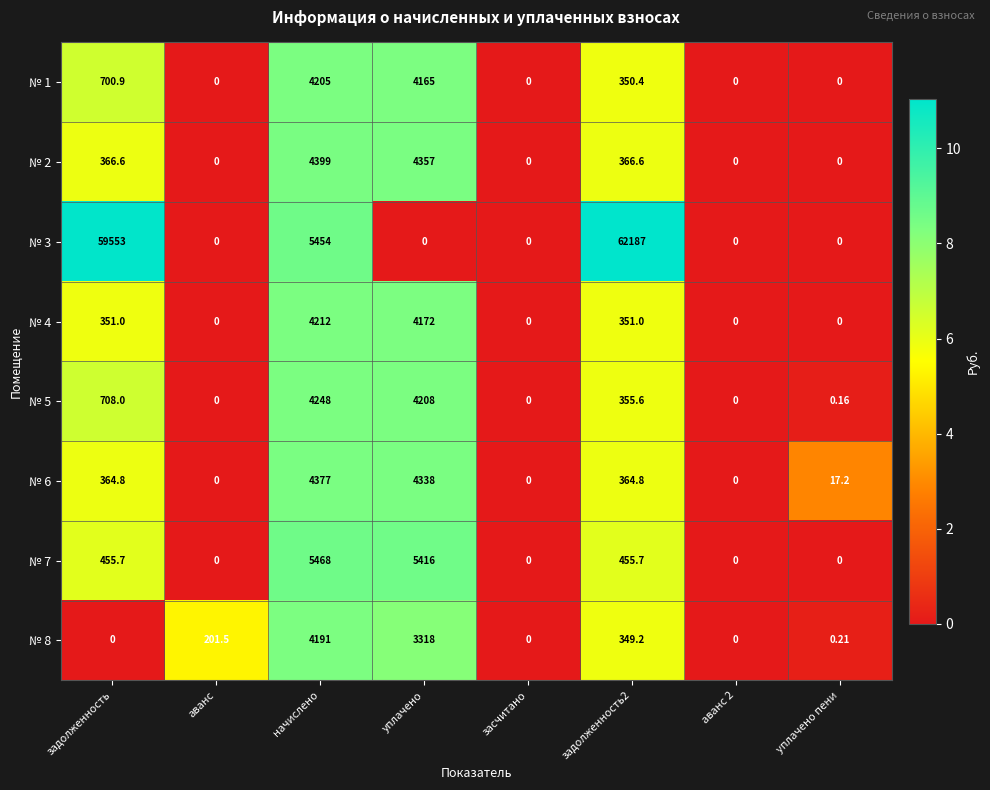

Rank the series at уплачено from highest to lowest value.

№ 7, № 2, № 6, № 5, № 4, № 1, № 8, № 3